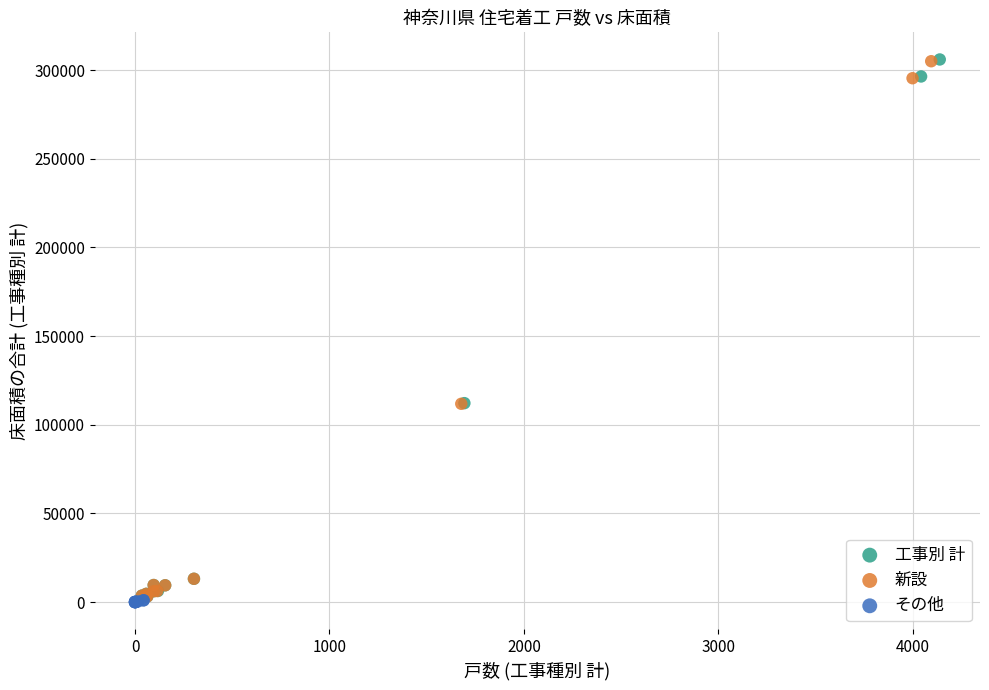

Which series has the largest Y range (max minus min)?

工事別 計